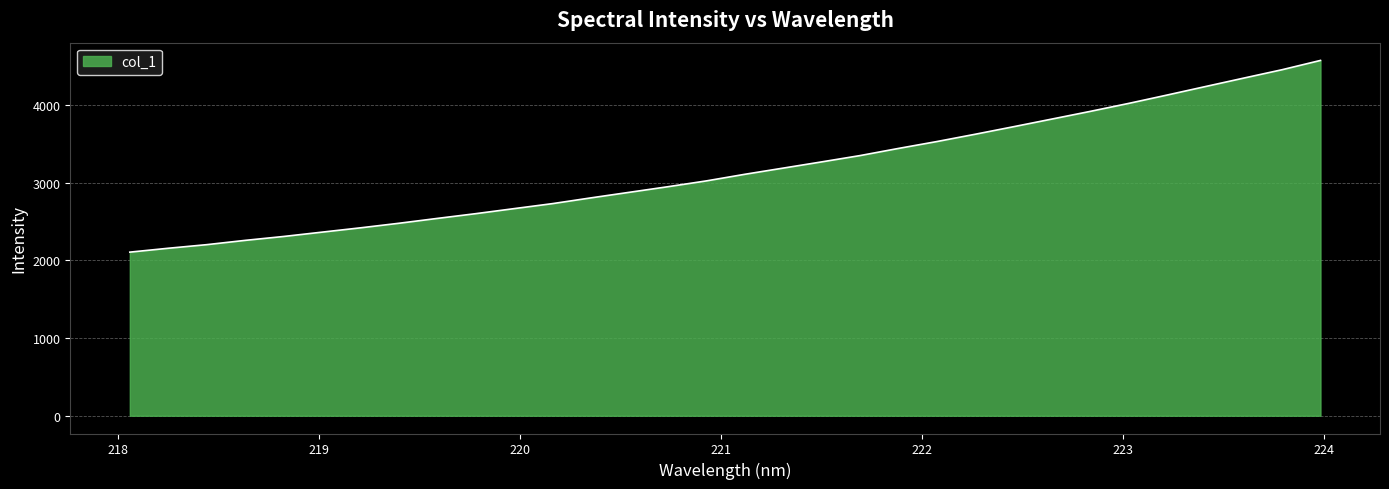

What is the maximum value shown in the chart?

4571.1